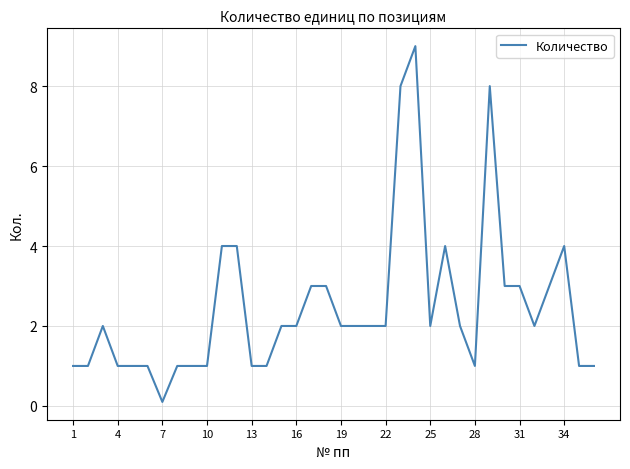

What is the greatest value displayed?

9.0